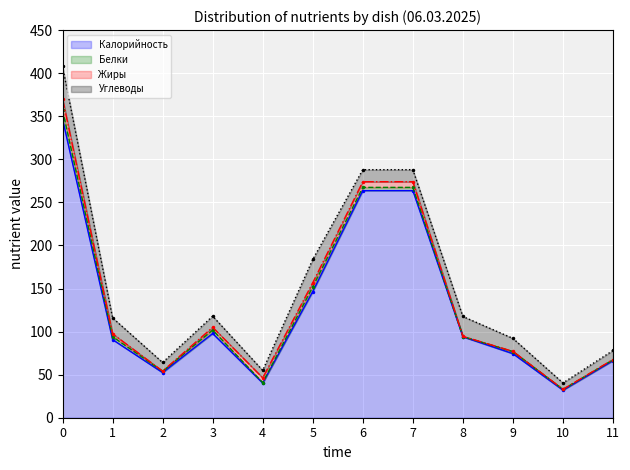

What is the value of the Жиры point at the 4th from the left?

3.2